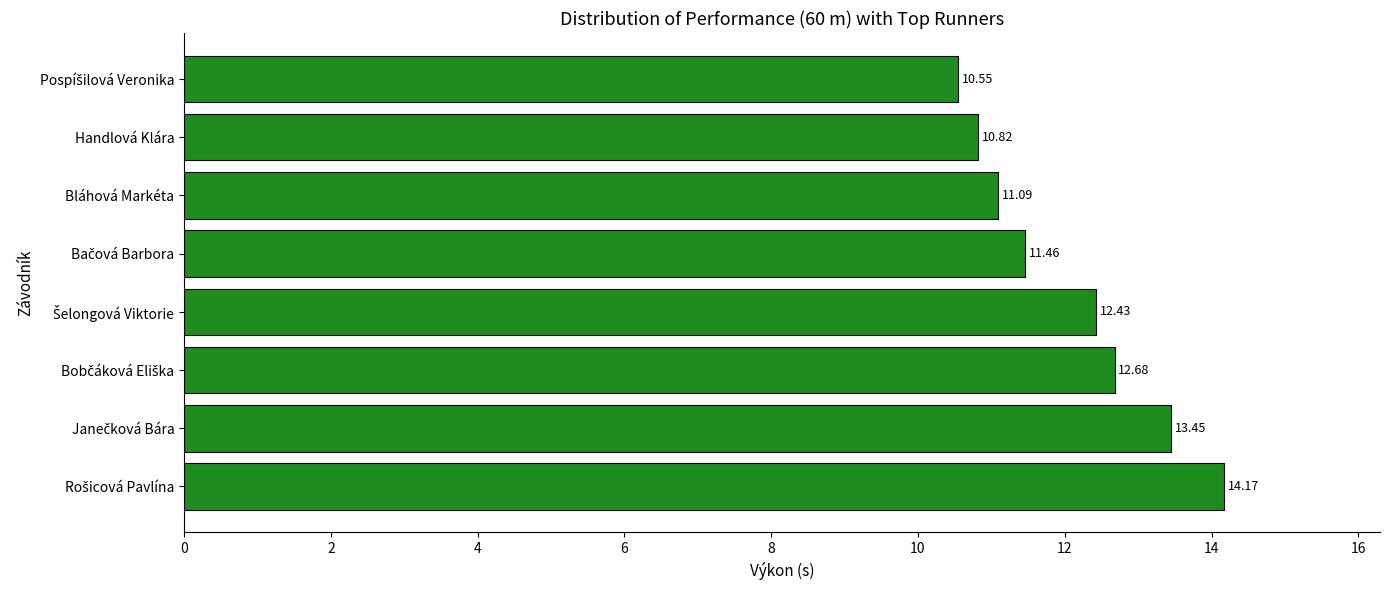

What is the difference between the maximum and minimum values?

3.6